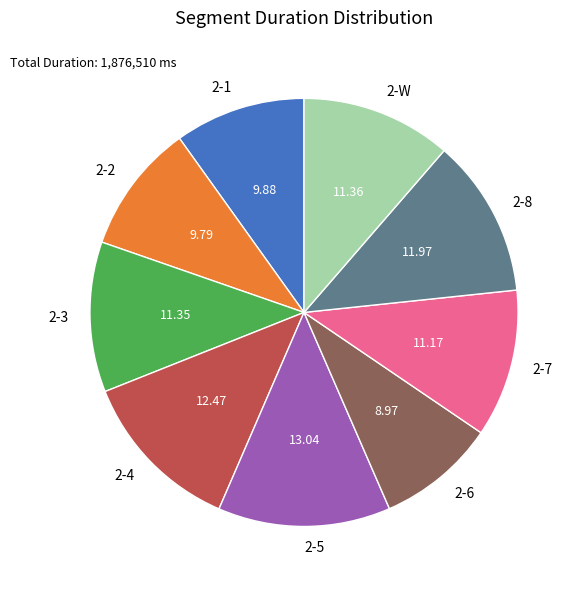

Which slice is the largest?

2-5